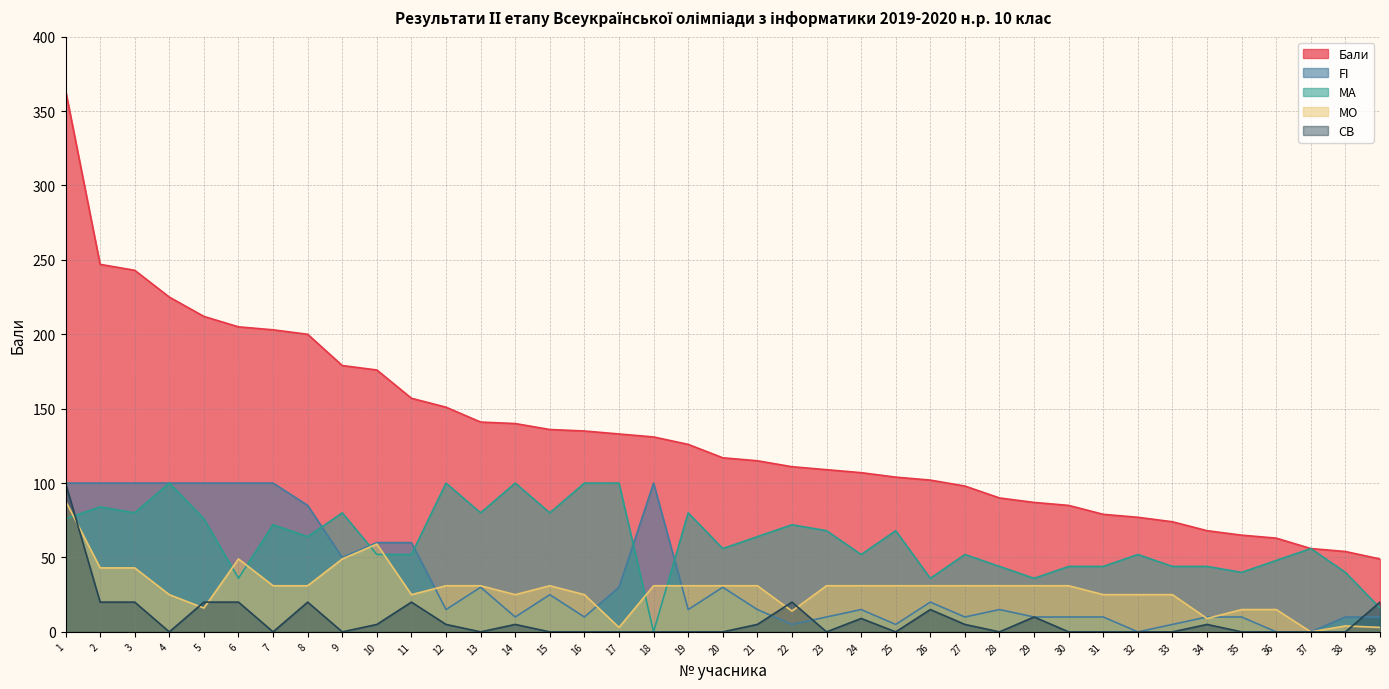

True or false: CB has more than 2 points higher than both neighbors.

True